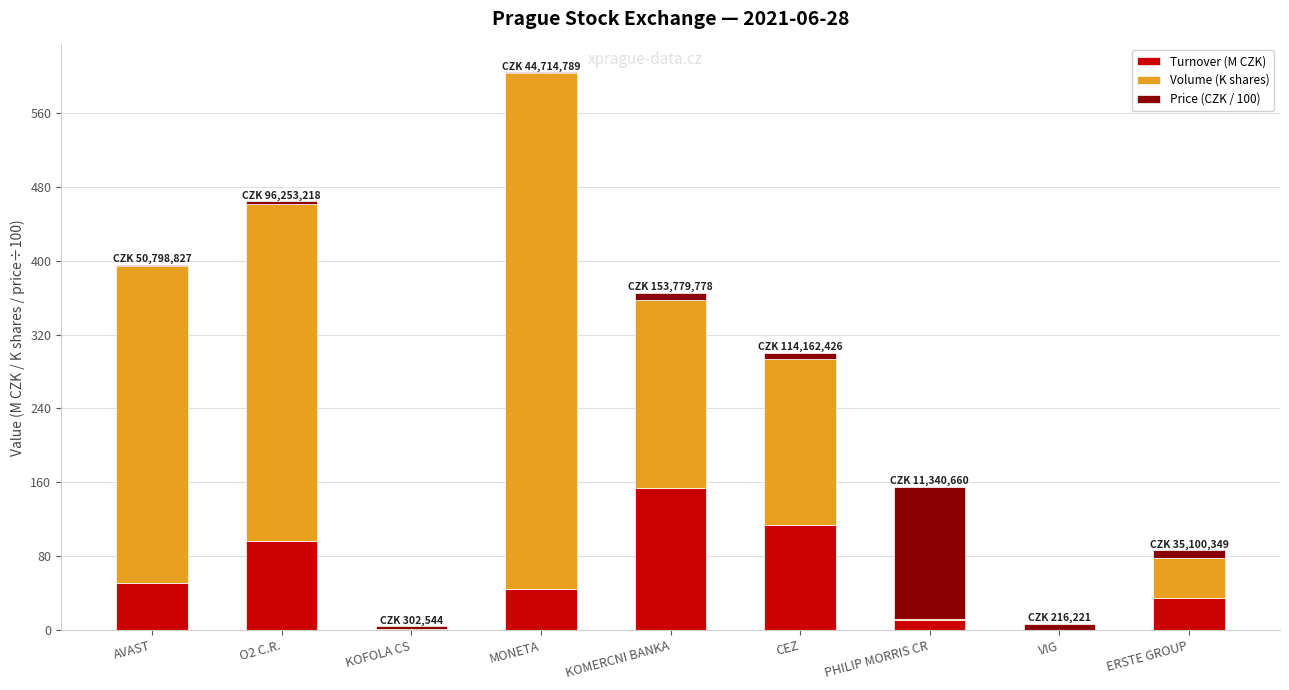

What is the maximum value for Turnover (M CZK)?

153.8